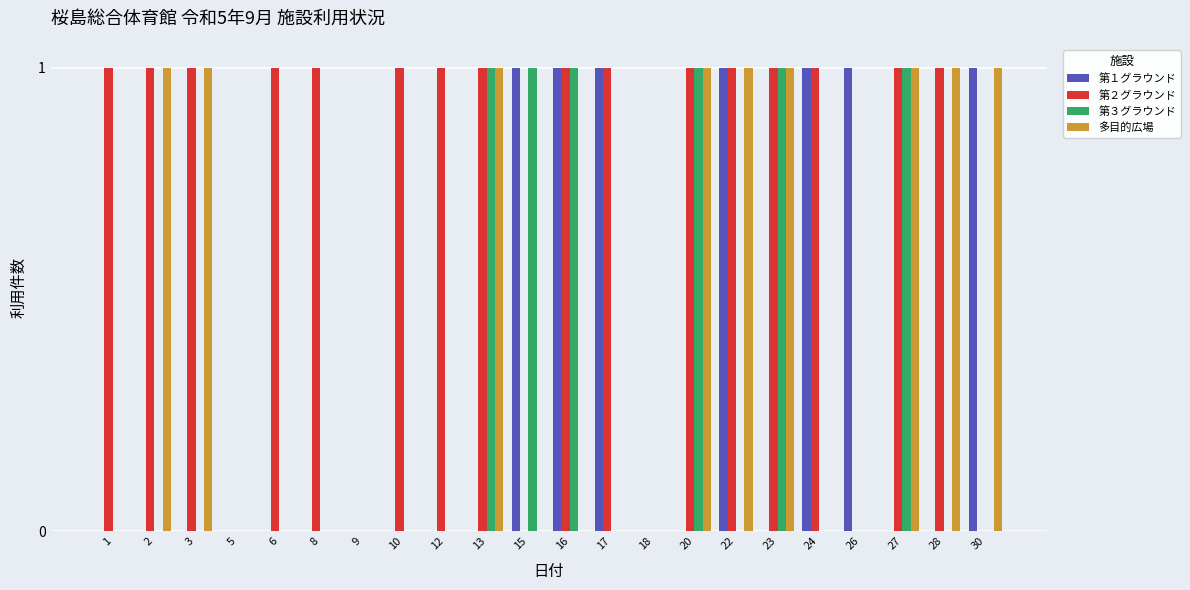

What is the sum of all 第３グラウンド values?

6